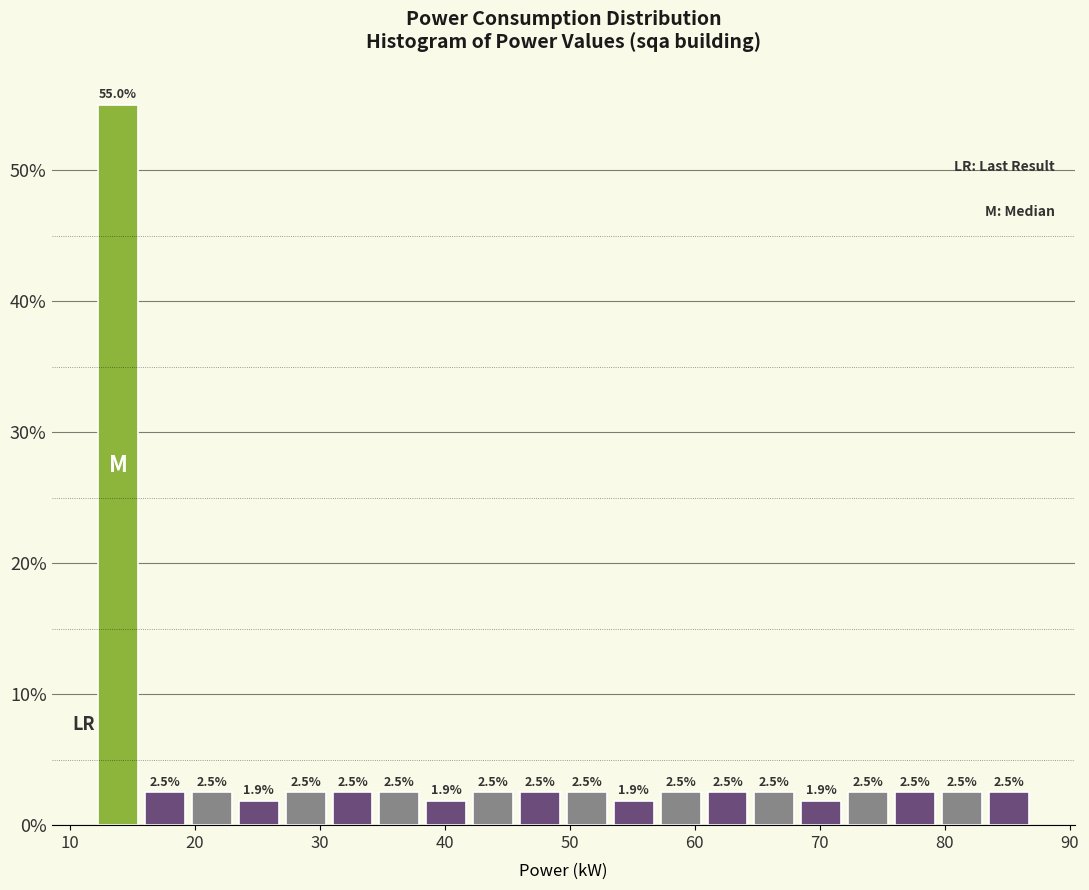

Around what value on the x-axis is the tallest bar? Give the approximate position of its centre, as read against the axis.

14